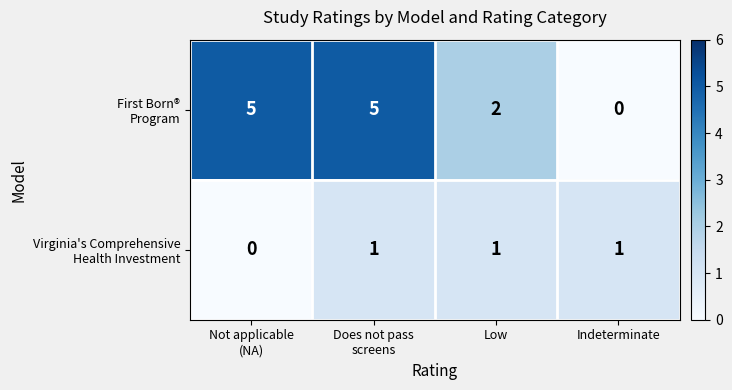

How many categories are shown in the chart?

4